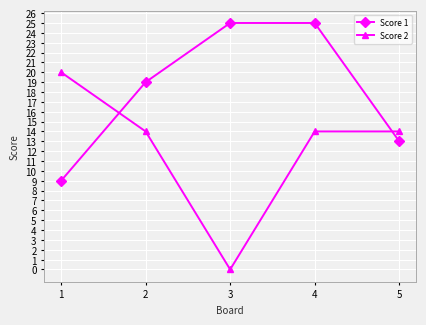

Reading left to right, what are all the values shown in this chart?

Score 1: 9	19	25	25	13
Score 2: 20	14	0	14	14